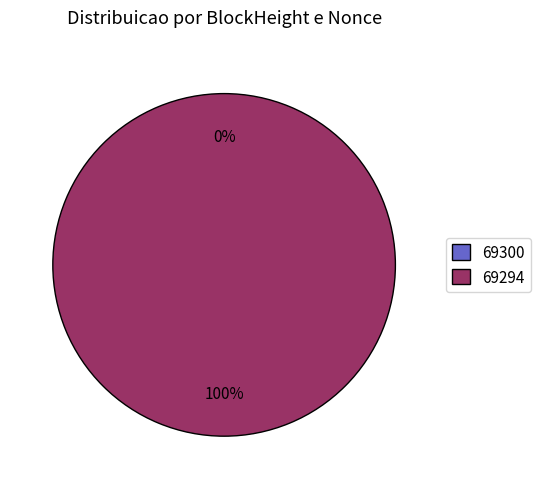

To the nearest percent, what is the difference between the largest and smallest slice percentages?

100%